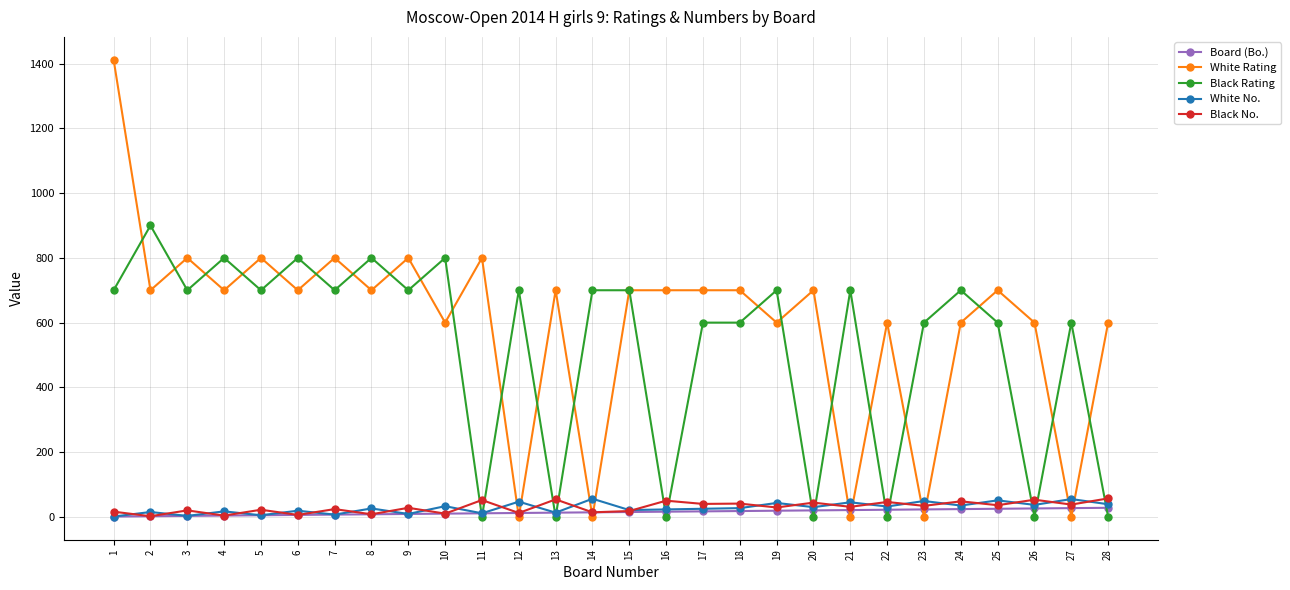

What is the value of the Black Rating point at the 17th from the left?

600